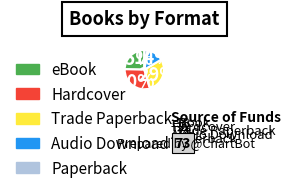

To the nearest percent, what percentage of the pie is Hardcover?

30%